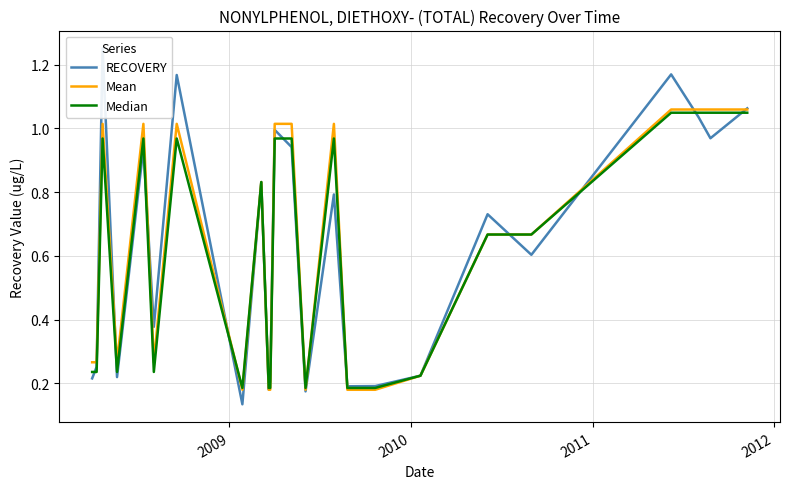

Count the number of data series in this chart.

3